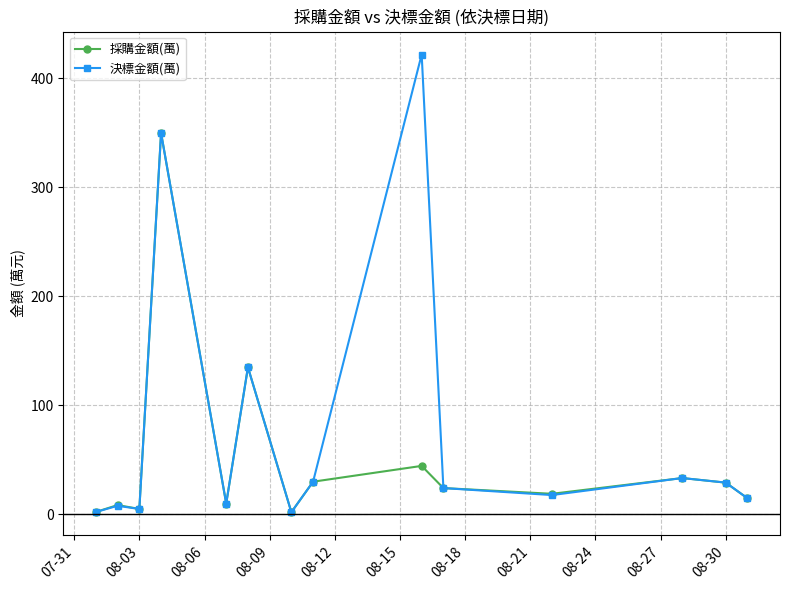

Rank the series by their average value, from highest to lowest.

決標金額(萬), 採購金額(萬)